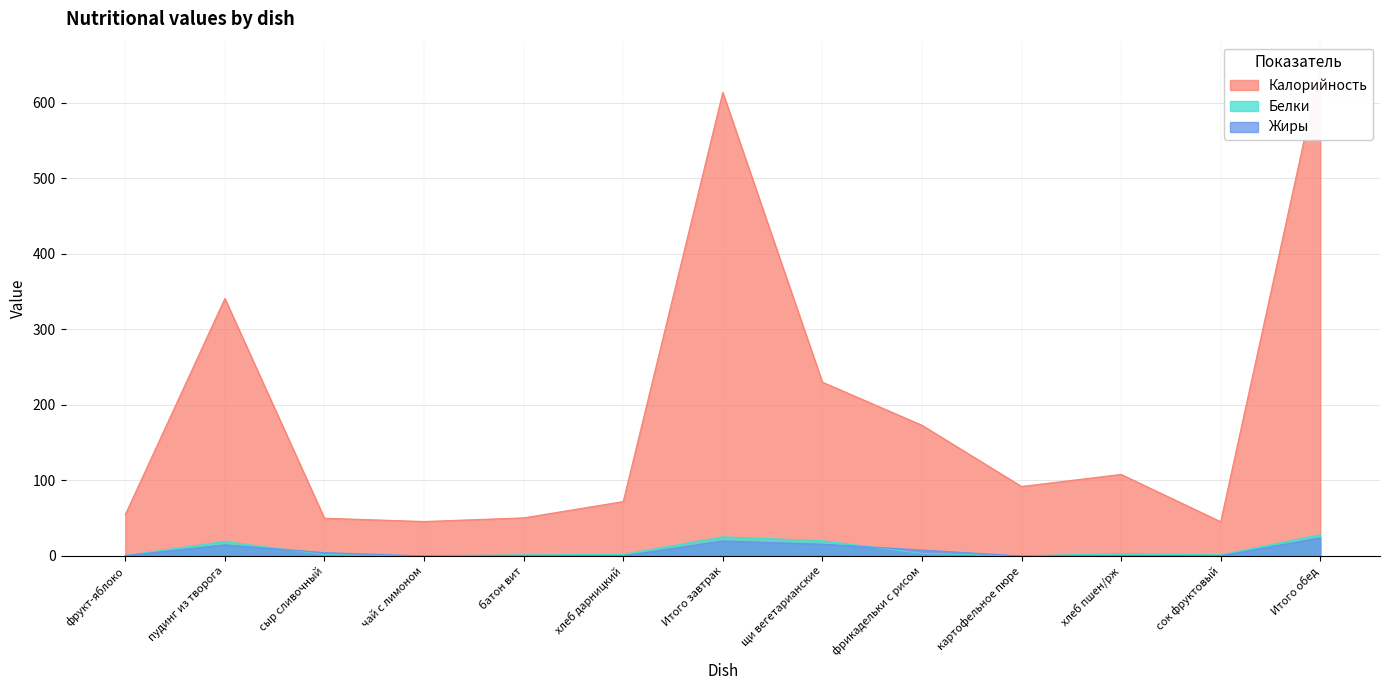

Does the chart have visible grid lines?

Yes